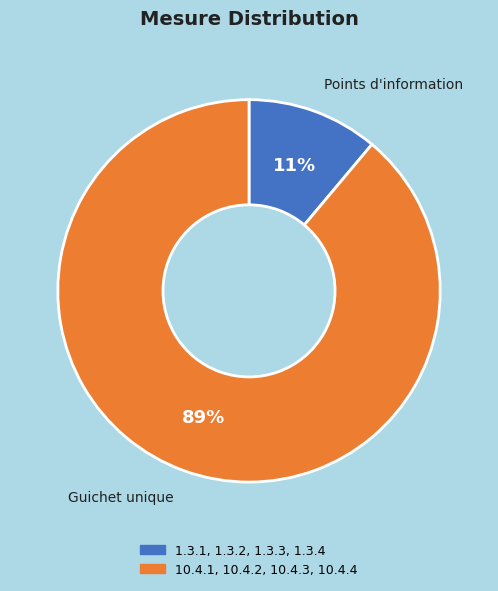

Does 1.3.1, 1.3.2, 1.3.3, 1.3.4 represent more than half of the total?

No